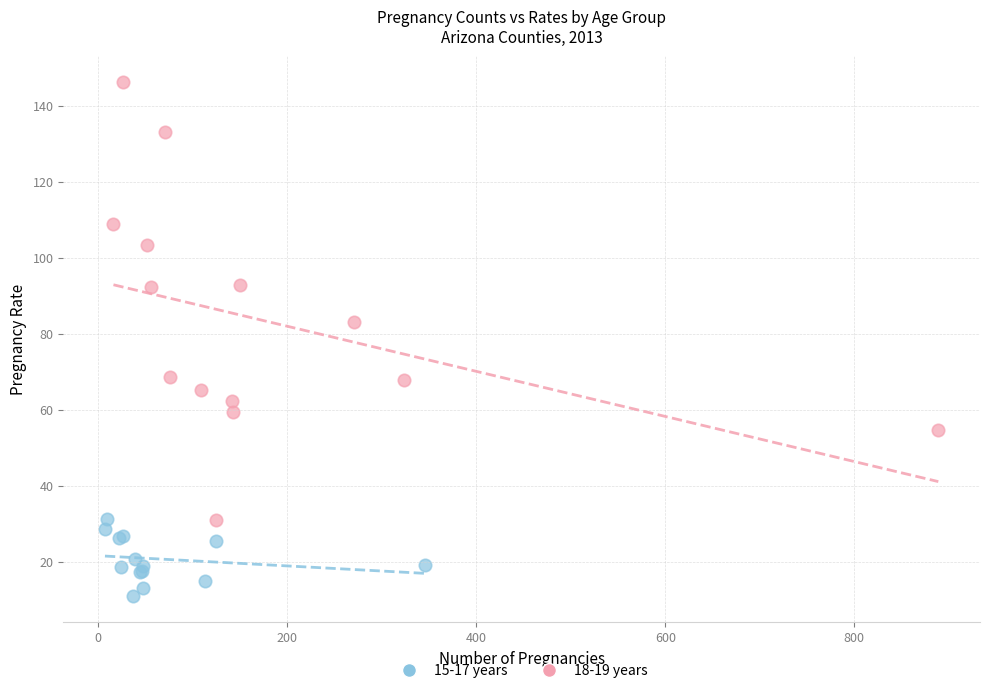

What are all the series names shown in the legend?

15-17 years, 18-19 years